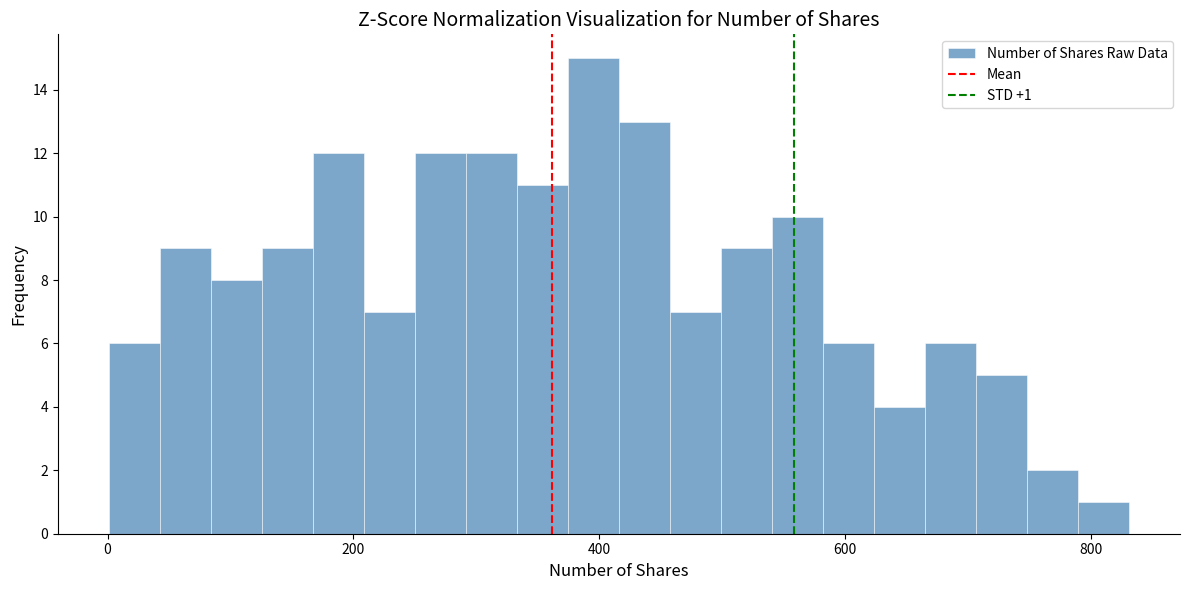

Read against the x-axis, roughly where is the centre of the tallest bar?

400